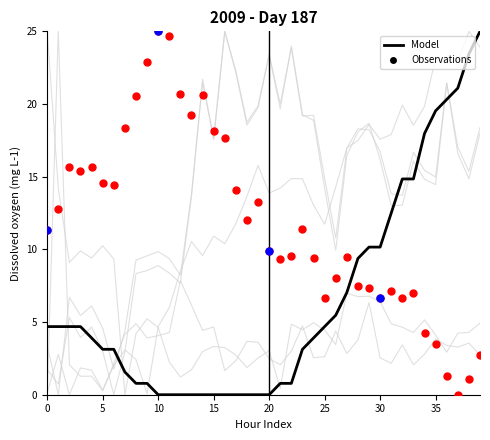

What is the total value across all series at 16?

17.6